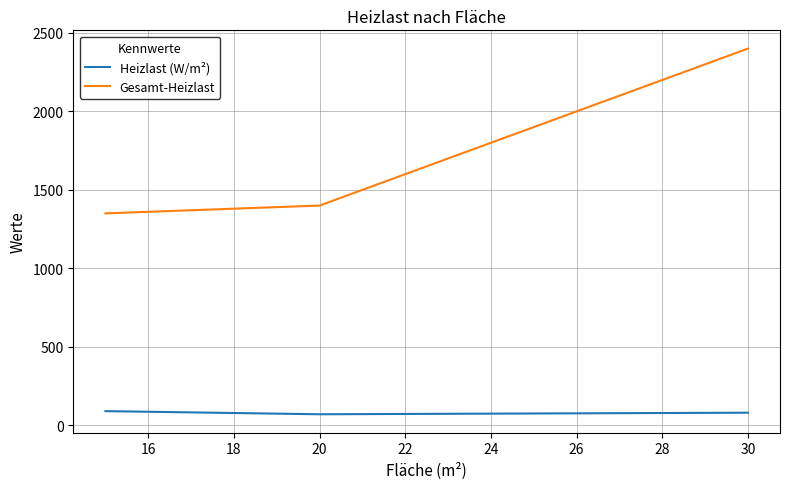

List the series in order of their peak value, lowest first.

Heizlast (W/m²), Gesamt-Heizlast